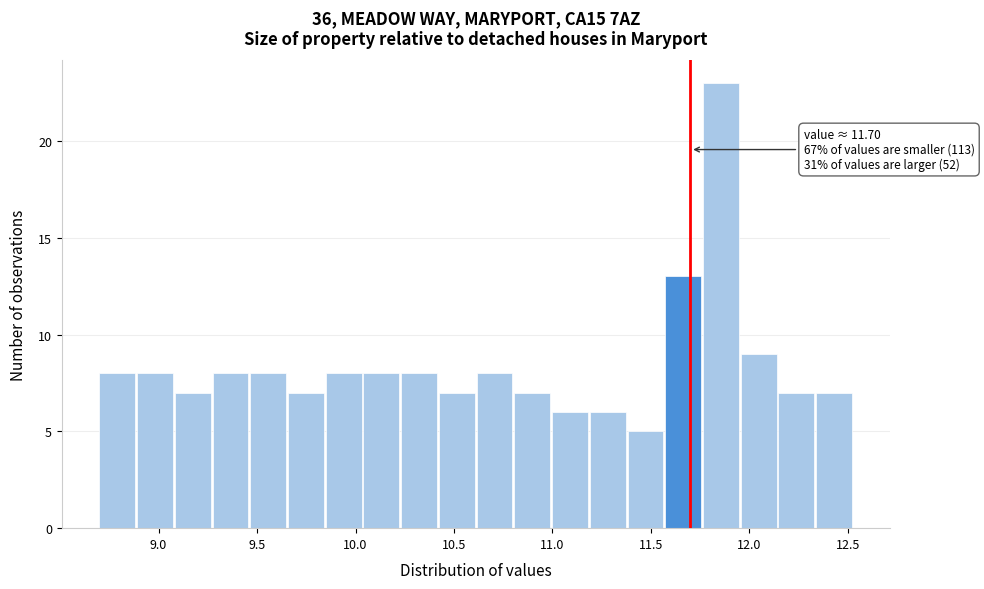

Read against the x-axis, roughly where is the centre of the tallest bar?

11.85